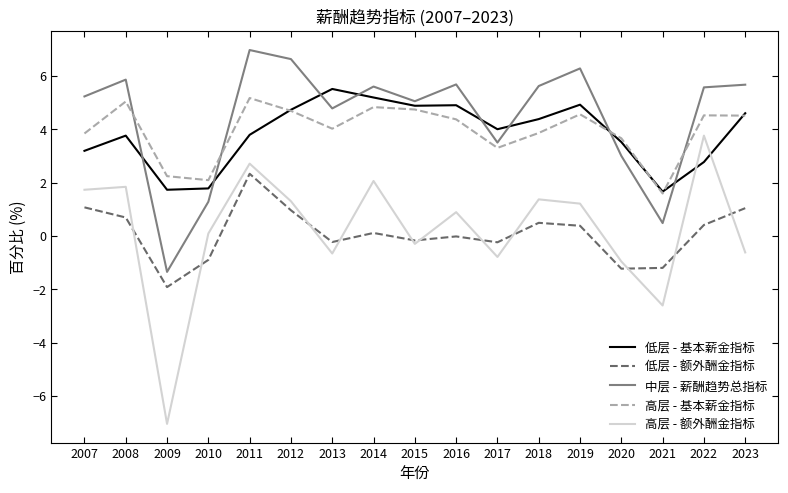

True or false: 高层 - 基本薪金指标 has more than 2 points higher than both neighbors.

True